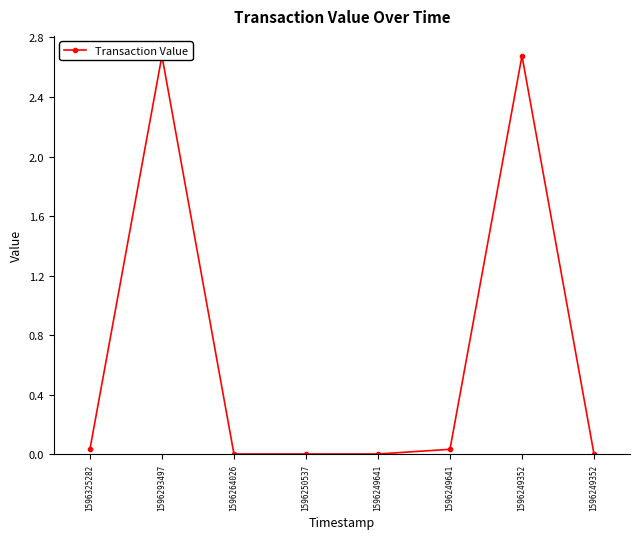

Reading right to left, what are all the values shown in this chart?

0.0	2.7	0.0	0.0	0.0	0.0	2.7	0.0